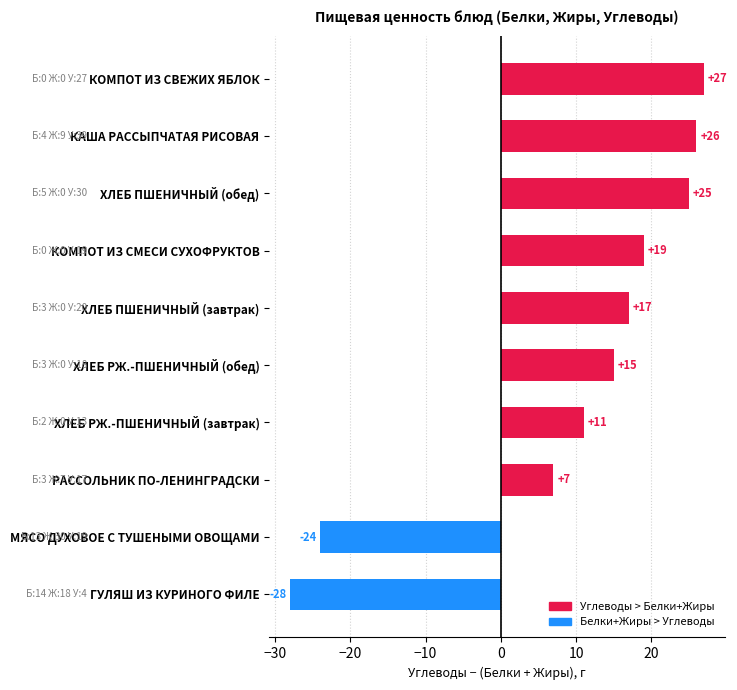

What is the approximate value at КОМПОТ ИЗ СМЕСИ СУХОФРУКТОВ?

19